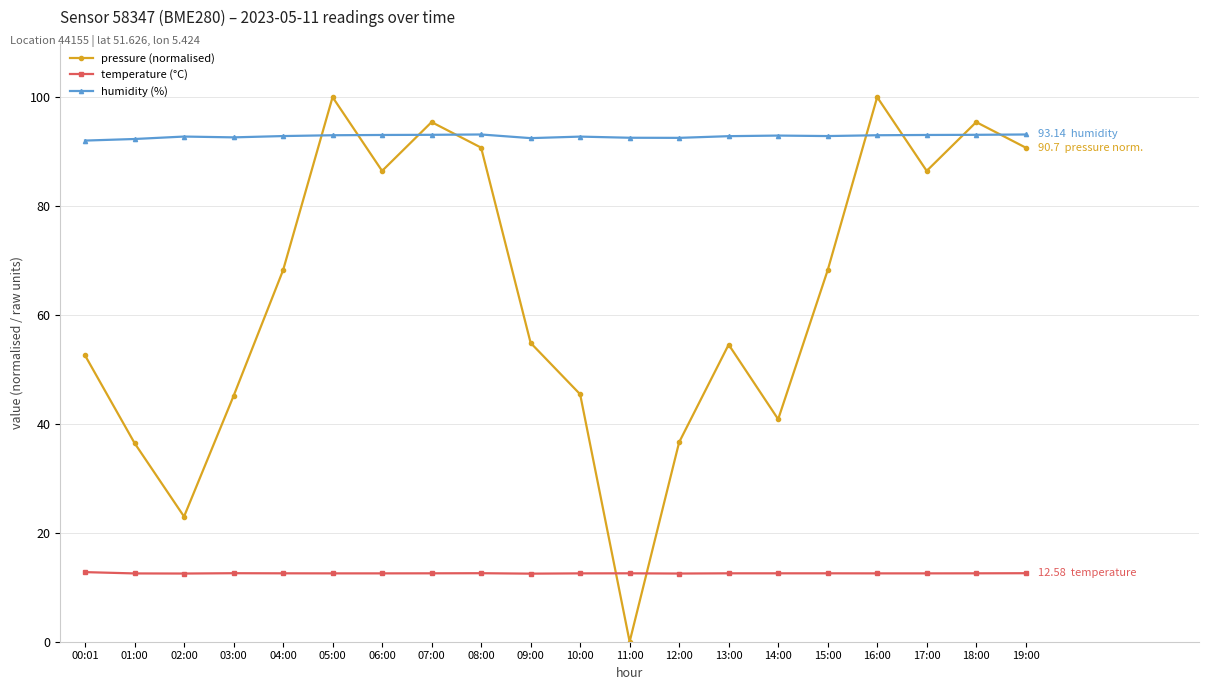

Rank the series at 01:00 from highest to lowest value.

humidity (%), pressure (normalised), temperature (°C)